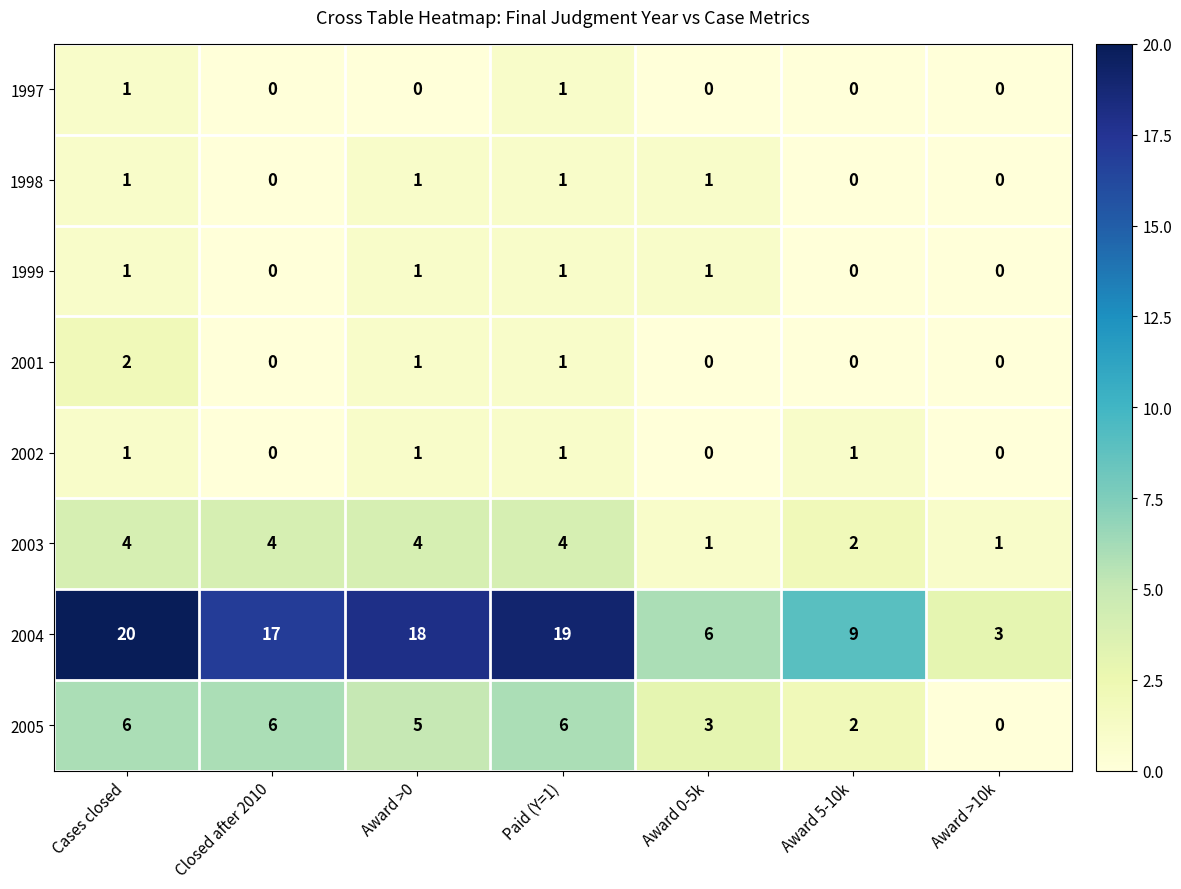

How many categories are shown in the chart?

7